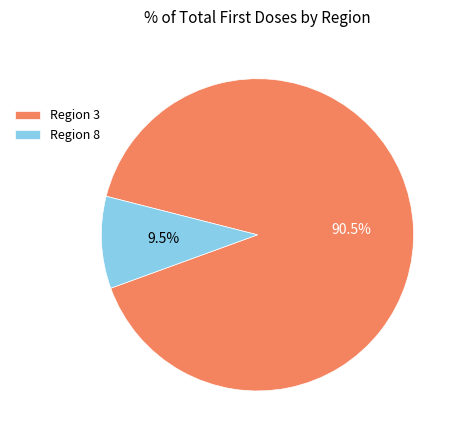

Which category has the biggest portion of the pie?

Region 3